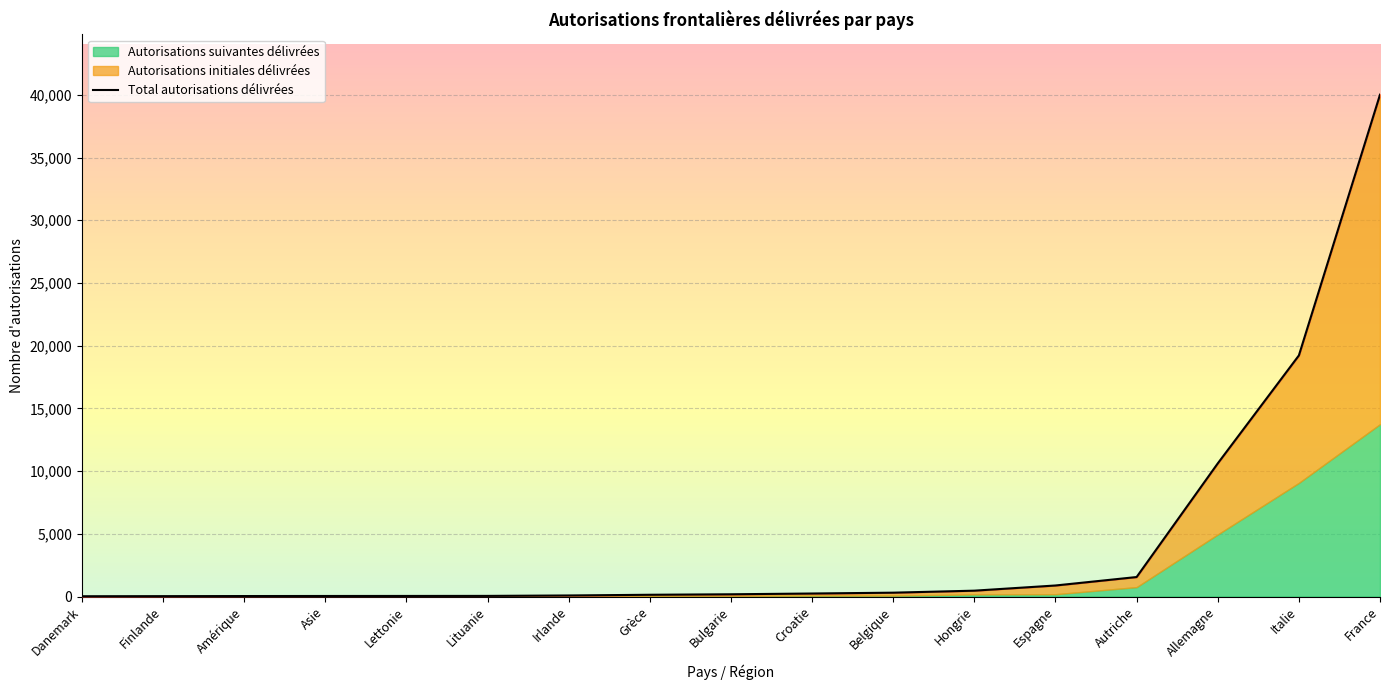

What is the sum of the values at Allemagne and Grèce?

10752